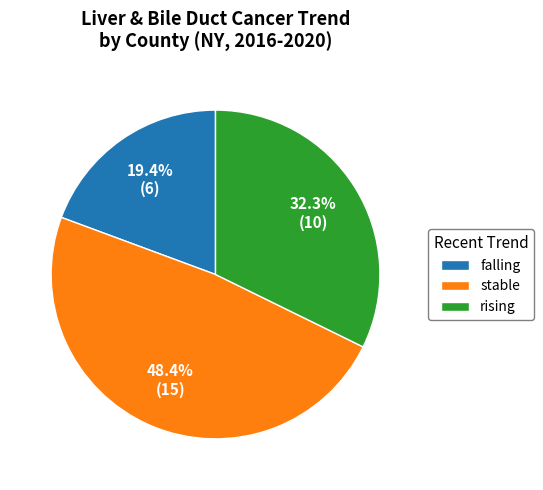

Which slice is the largest?

stable